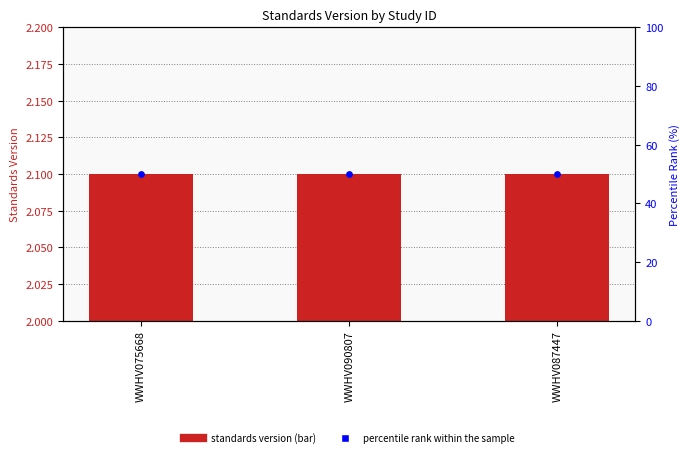

Which series contains the lowest Y value?

Standards Version